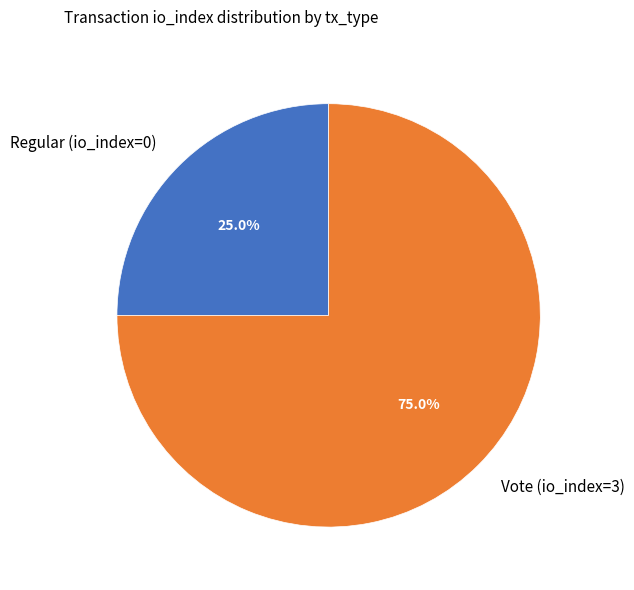

How many segments does this pie chart have?

2